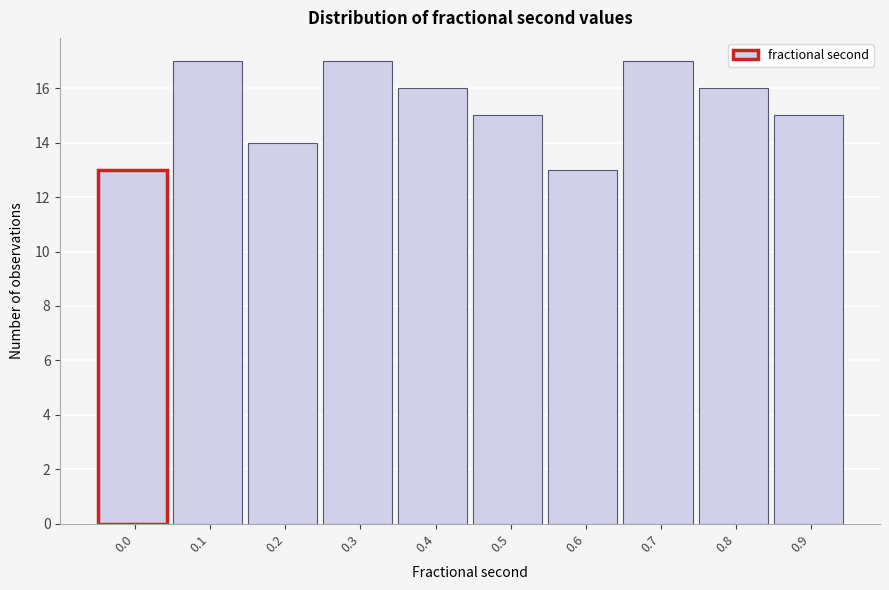

Reading left to right, extract all data points from this chart.

0.0=13	0.1=17	0.2=14	0.3=17	0.4=16	0.5=15	0.6=13	0.7=17	0.8=16	0.9=15